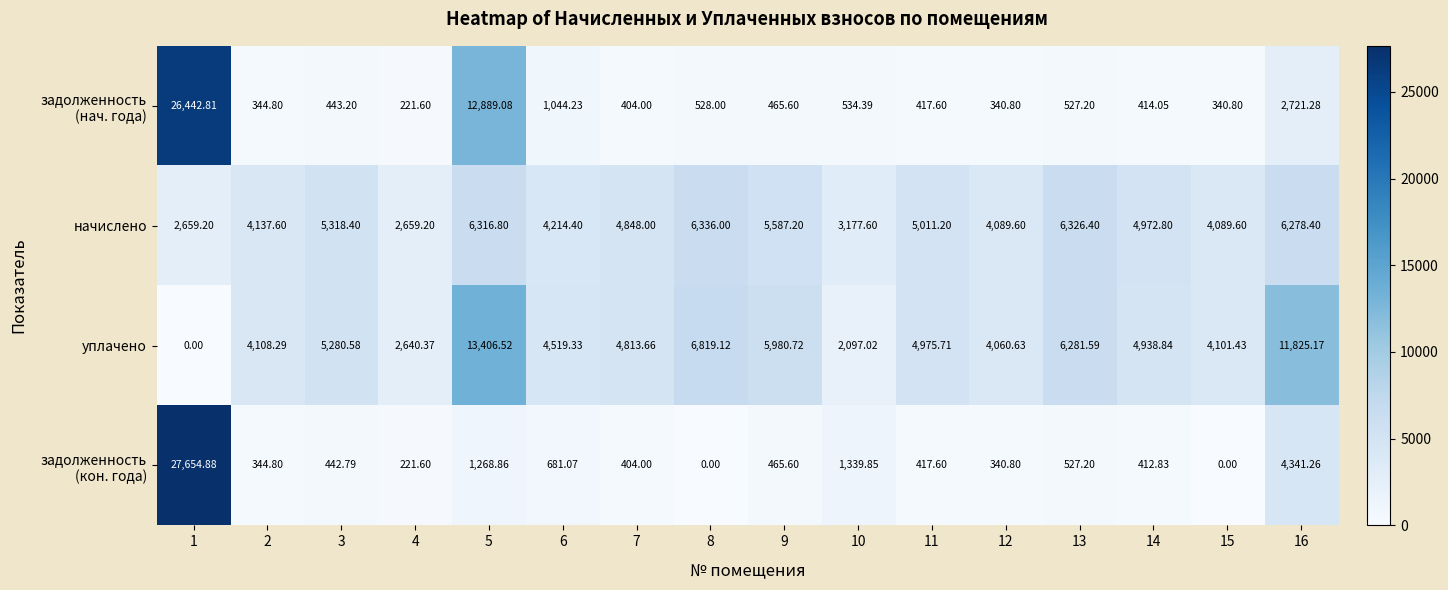

Which series has the largest total across all categories?

уплачено